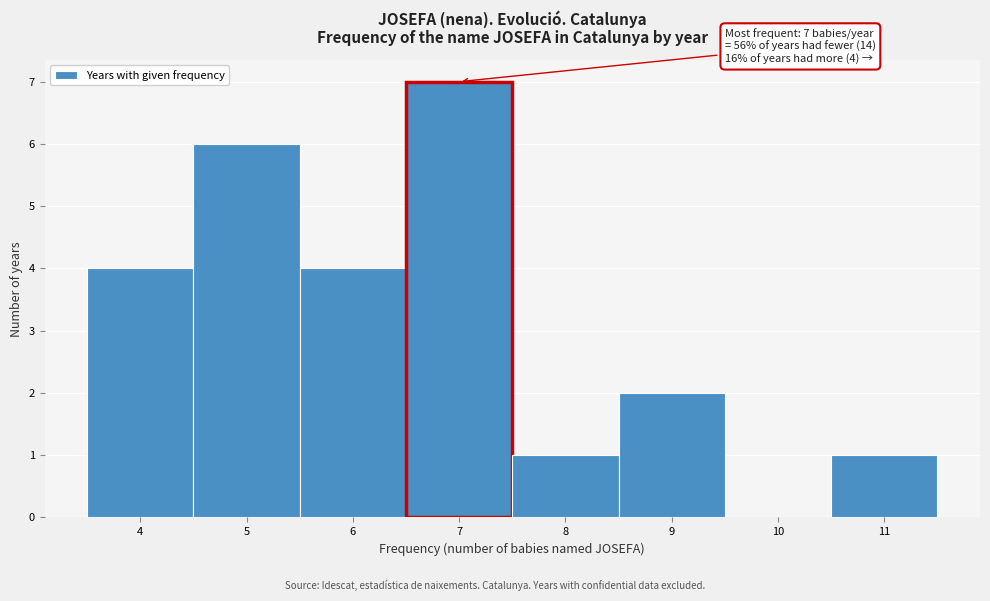

Which range on the x-axis has the tallest bar?

6.5 to 7.5